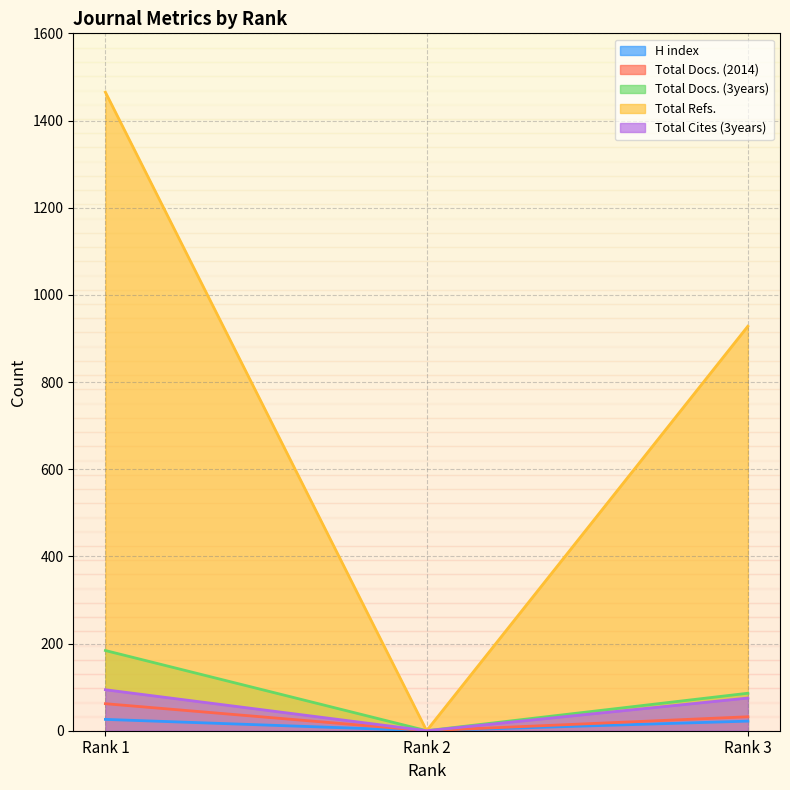

What is the sum of all Total Refs. values?

2393